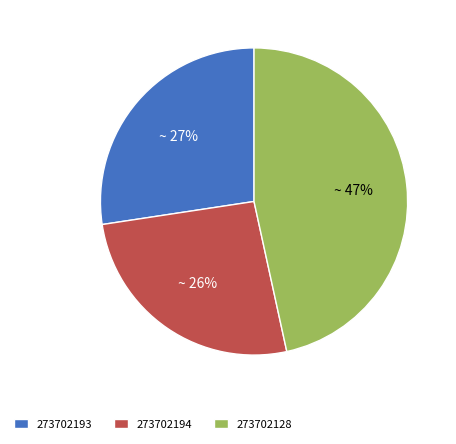

Is it true that 273702194 is 26% of the pie?

True